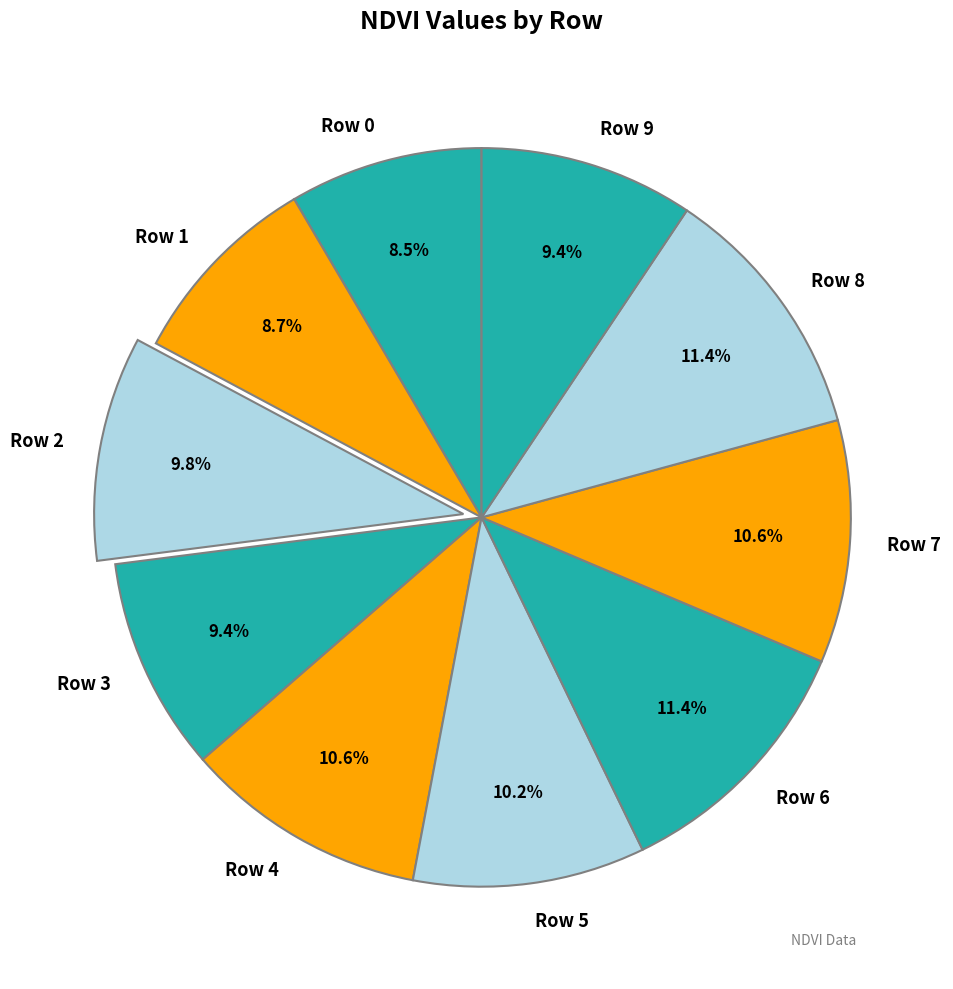

Between Row 8 and Row 3, which is larger?

Row 8